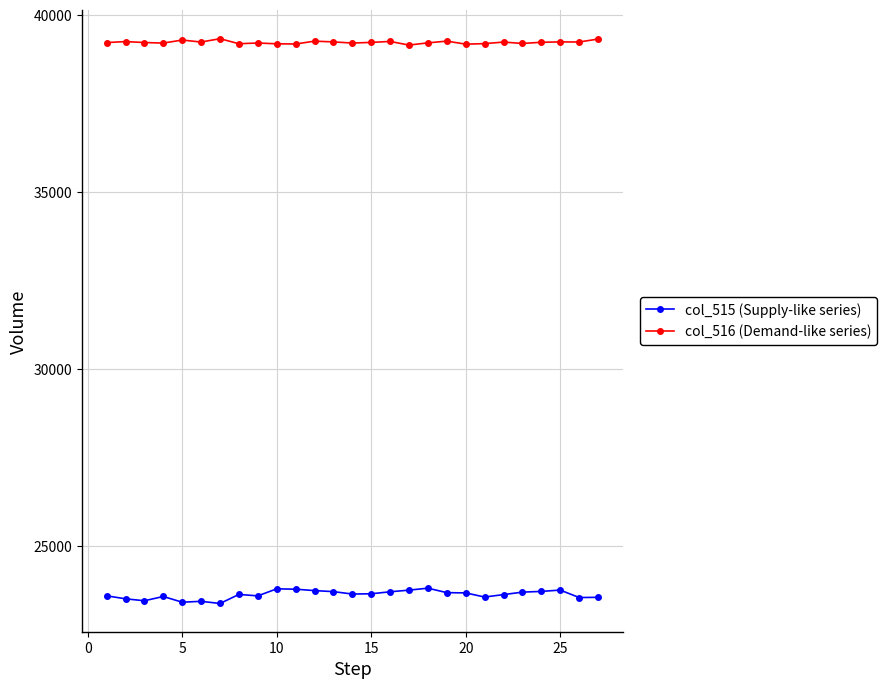

Is this an area chart (filled region under the line)?

No